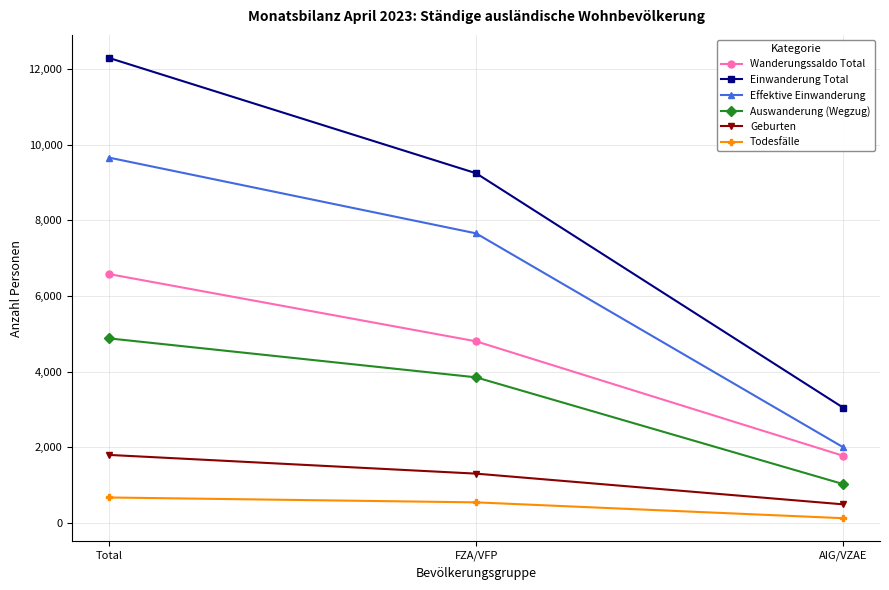

Count the number of categories in the chart.

3